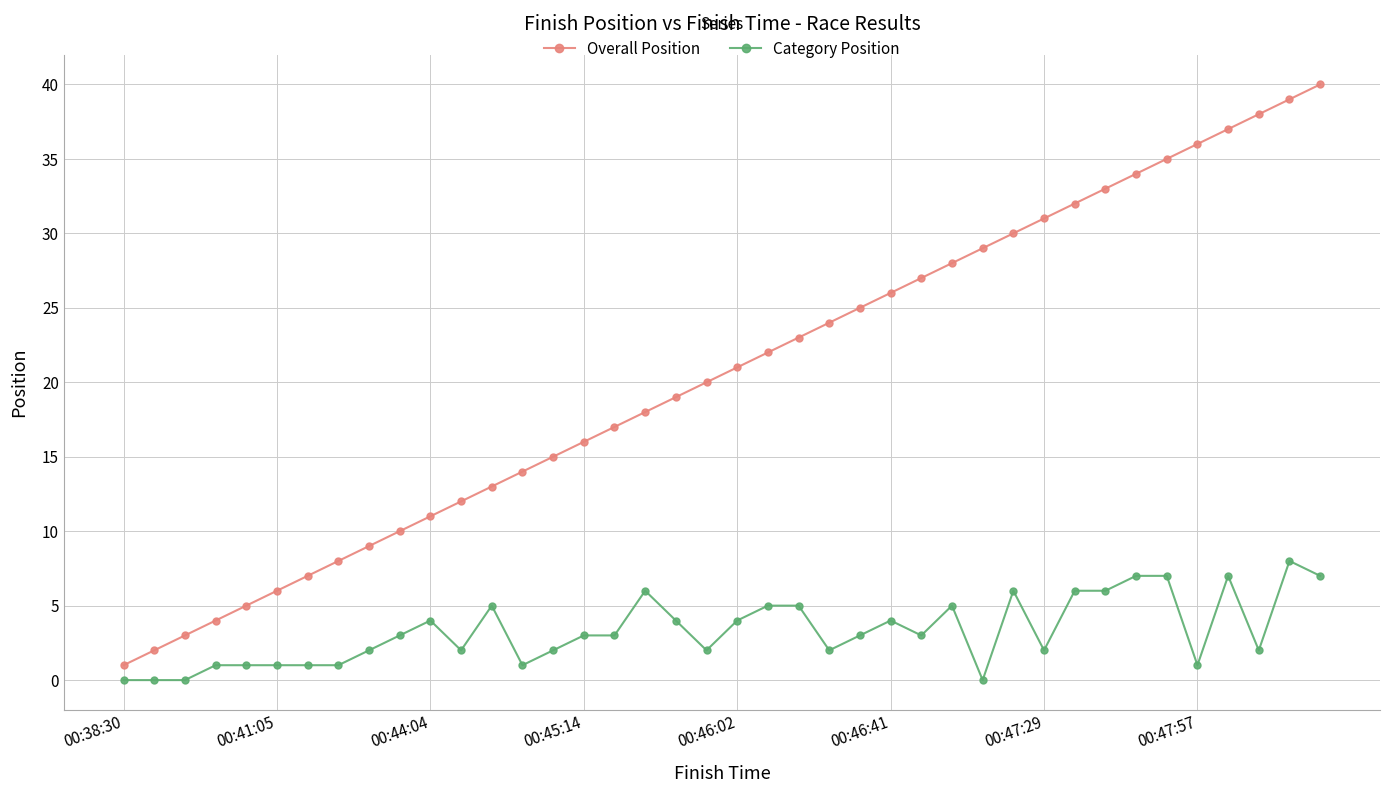

Which series has the largest total across all categories?

Overall Position